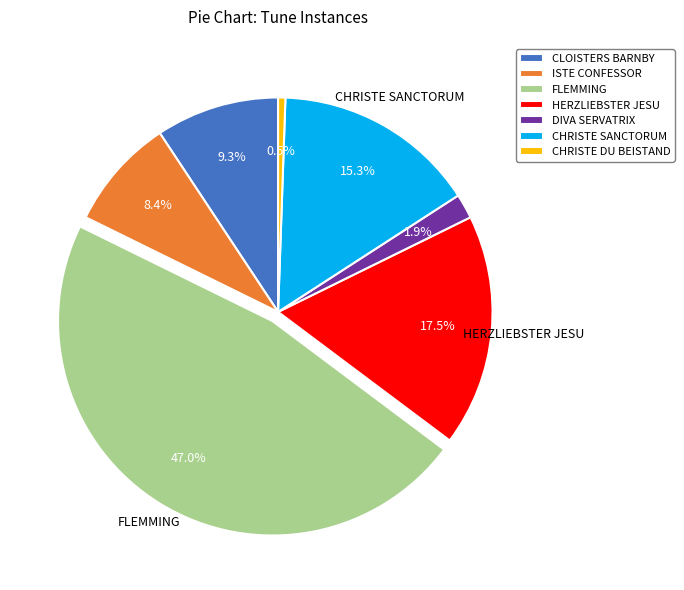

What is the ratio of the value at HERZLIEBSTER JESU to the value at FLEMMING?

0.4